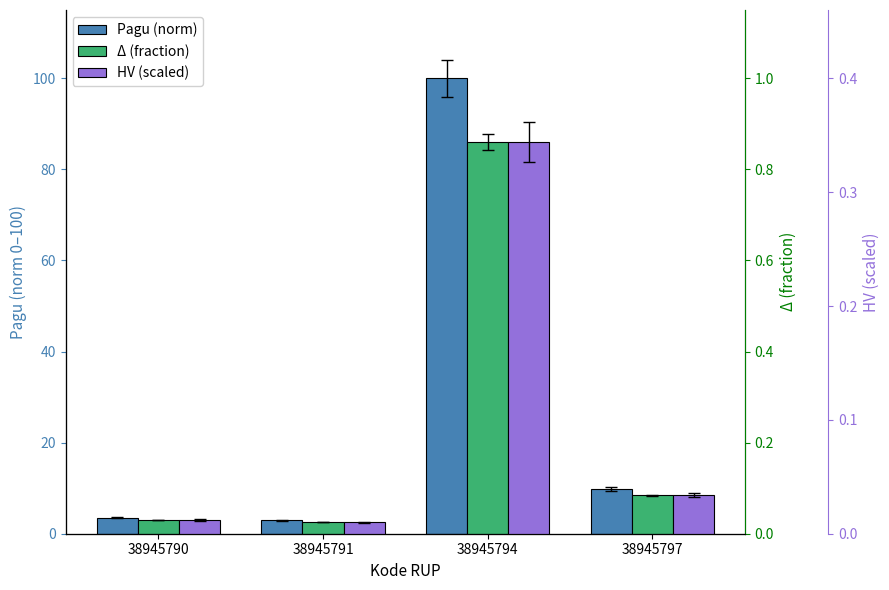

Which series has the largest total across all categories?

Pagu (norm)